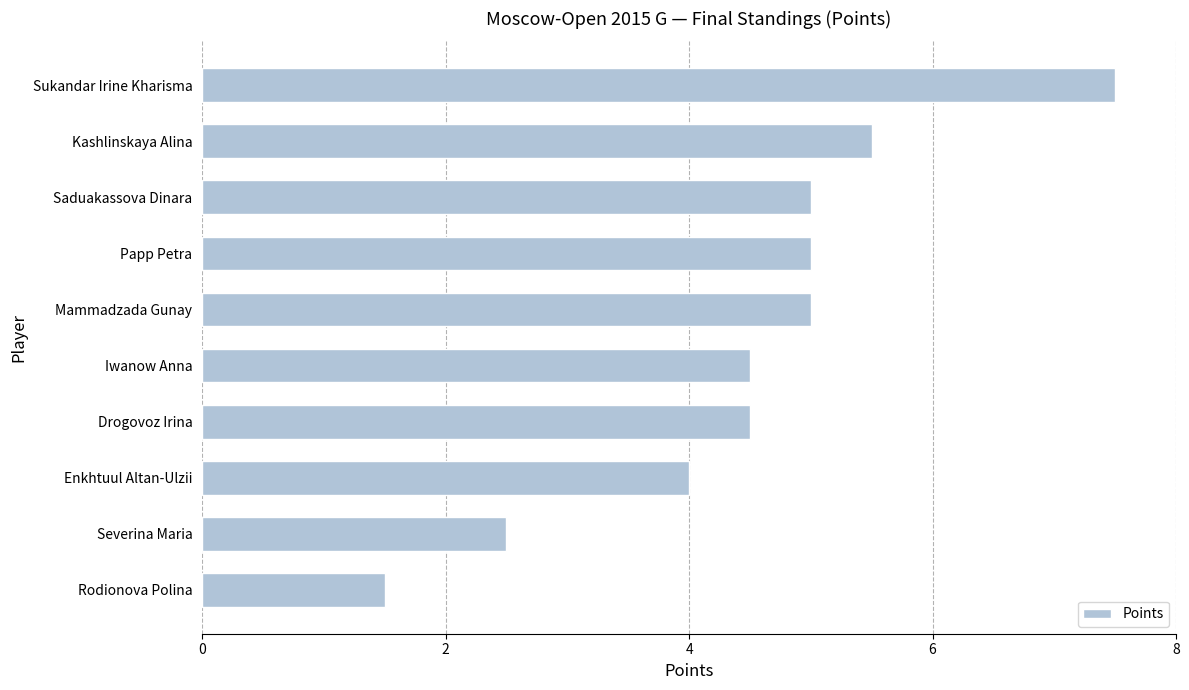

Between Enkhtuul Altan-Ulzii and Kashlinskaya Alina, which is larger?

Kashlinskaya Alina